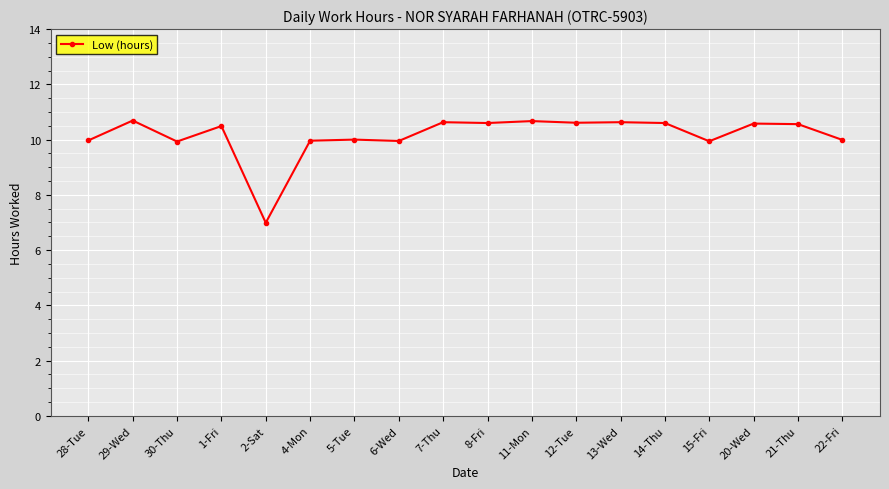

What is the maximum value shown in the chart?

10.7